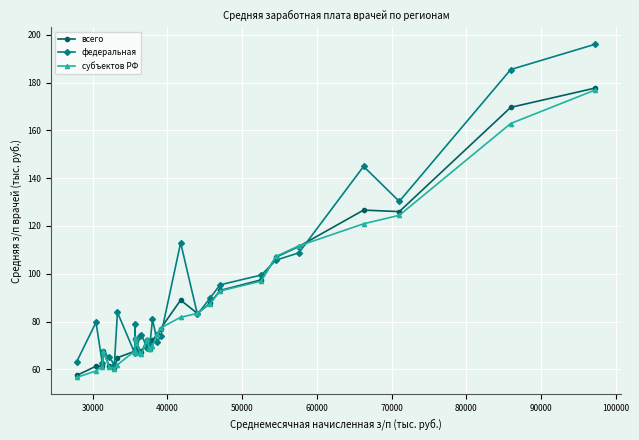

How many values in the федеральная series exceed 79?

15